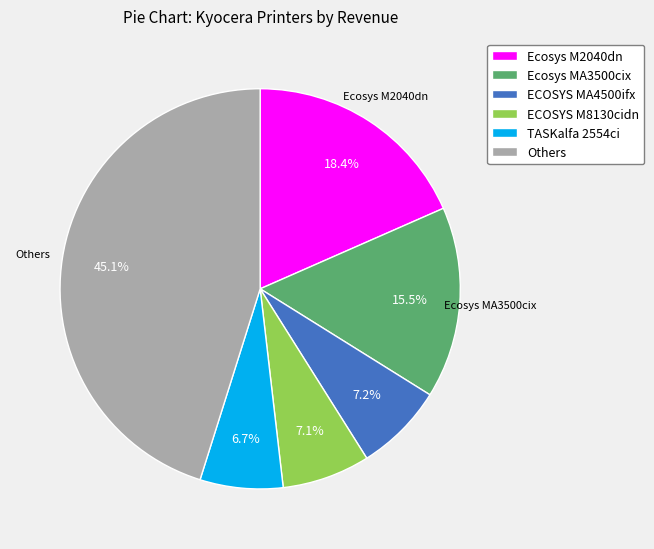

Which slice is the largest?

Others